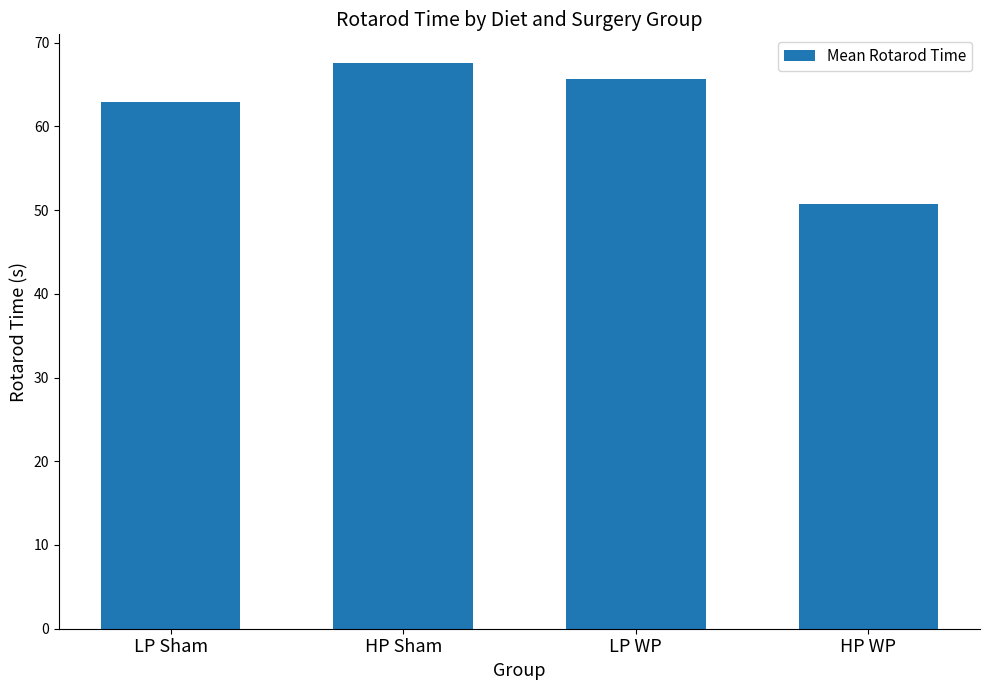

True or false: the data shows 67.6 at HP Sham.

True